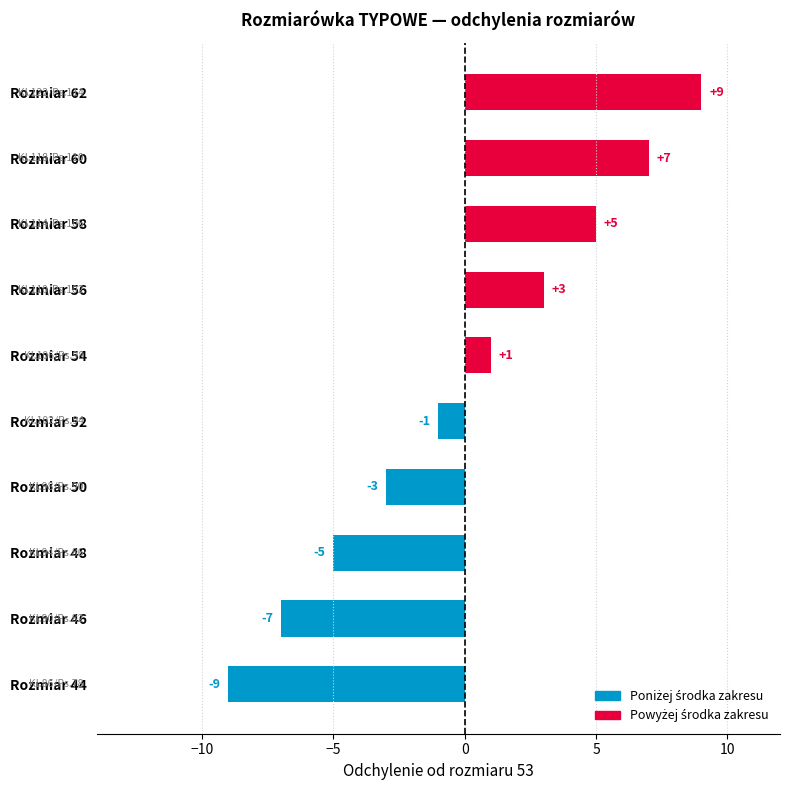

Are the bars horizontal?

Yes